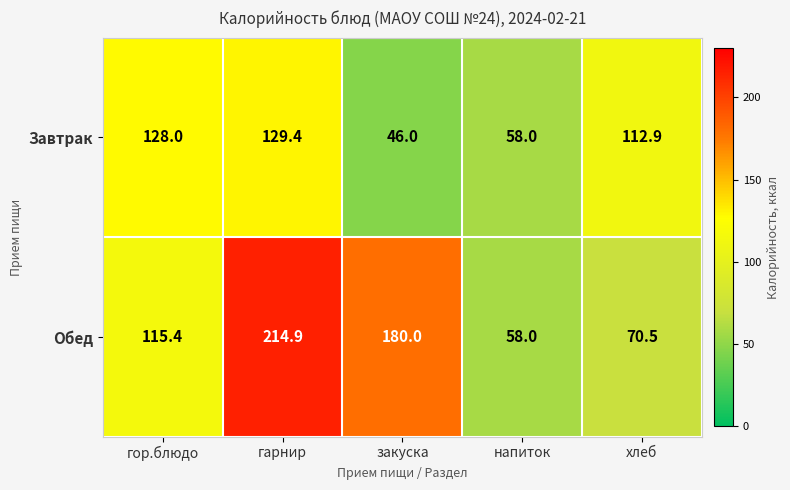

What is the sum of the Завтрак values at закуска and гор.блюдо?

174.0